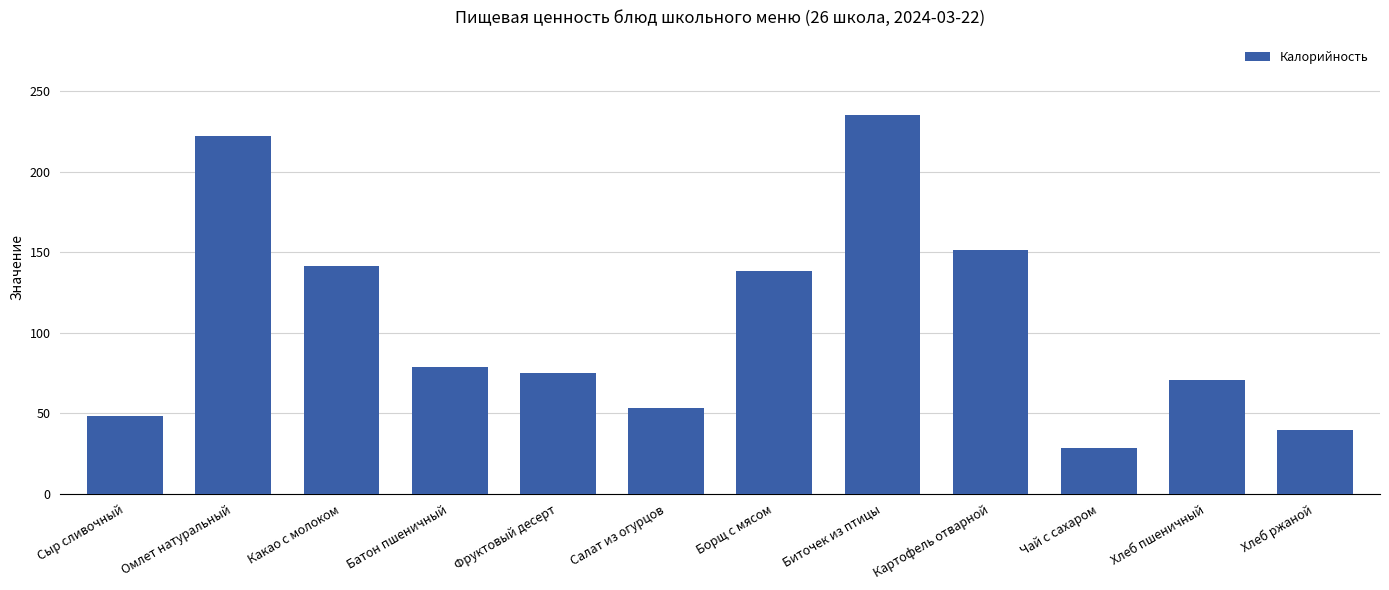

Which has a higher value, Чай с сахаром or Салат из огурцов?

Салат из огурцов